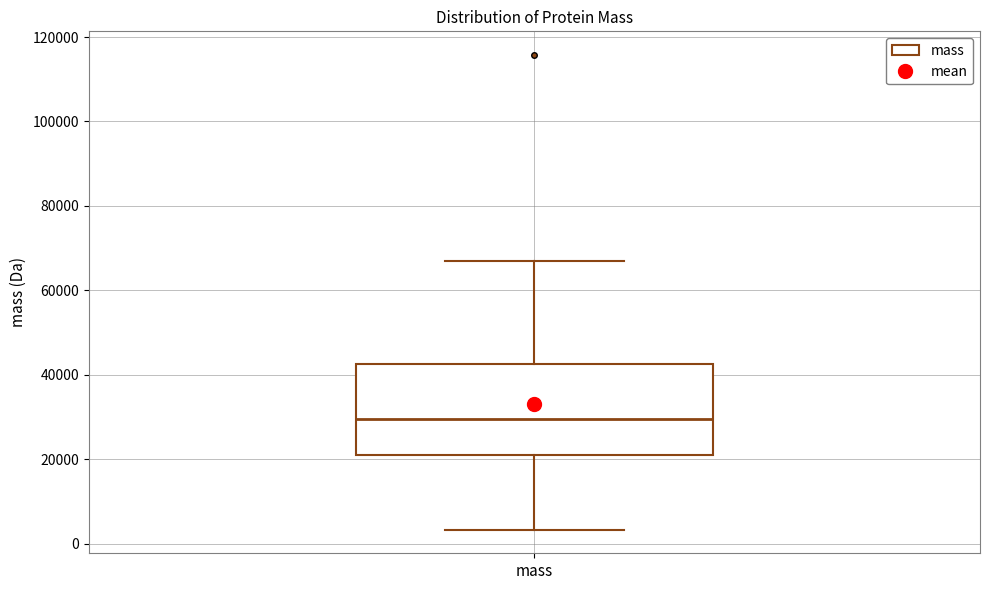

Transcribe this box plot: give where the median line is, the range the box spans, and where the two whiskers end, as read against the y-axis. The values are not printed on the chart, so give them approximately, as read against the axis.

median 30000, box 22000 to 42000, whiskers 4000 to 66000